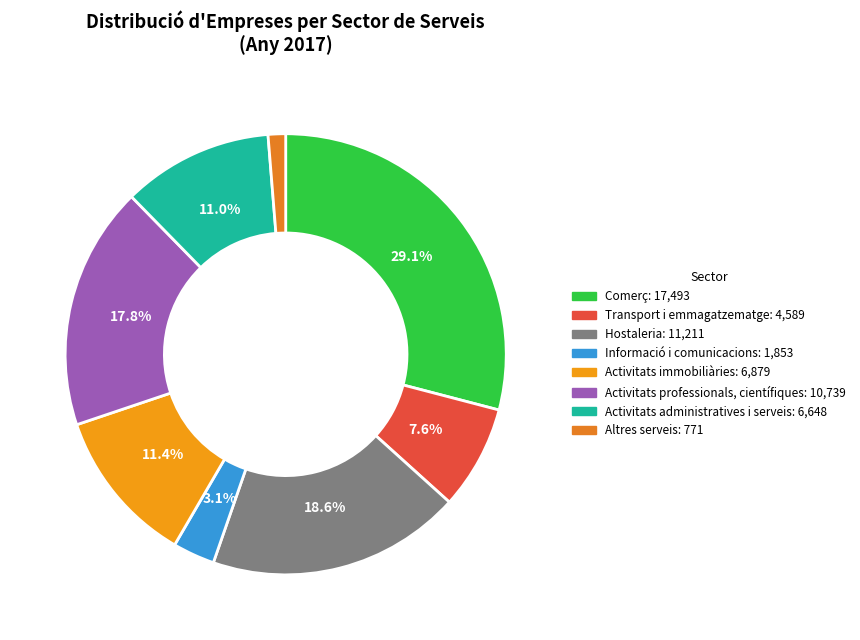

Count the number of slices in the pie.

8